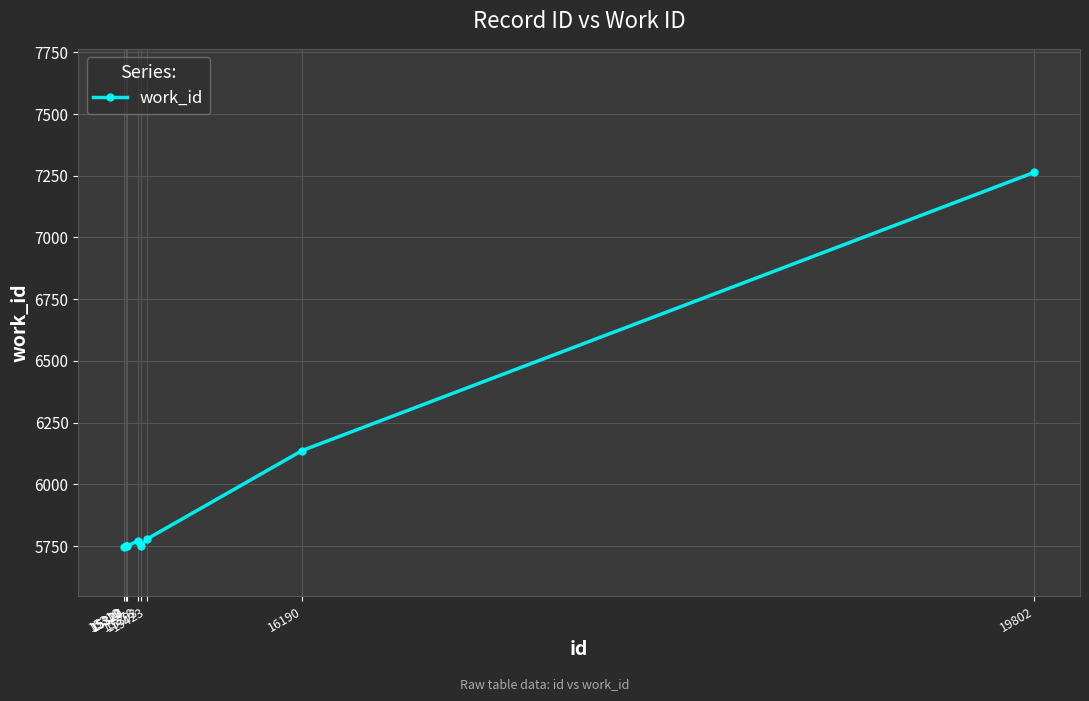

What is the average value?

5966